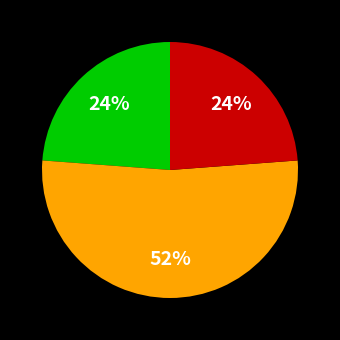

How many slices are in this pie chart?

3